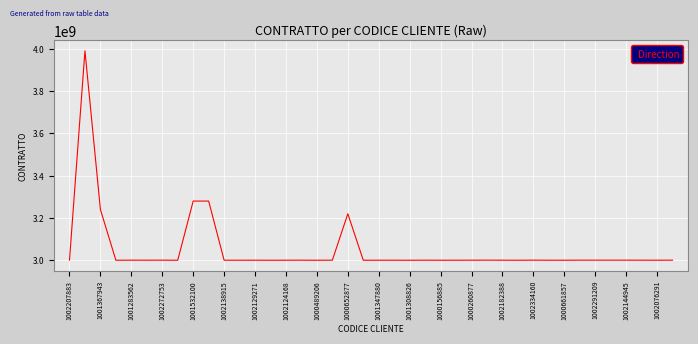

What is the maximum value shown in the chart?

3991307700